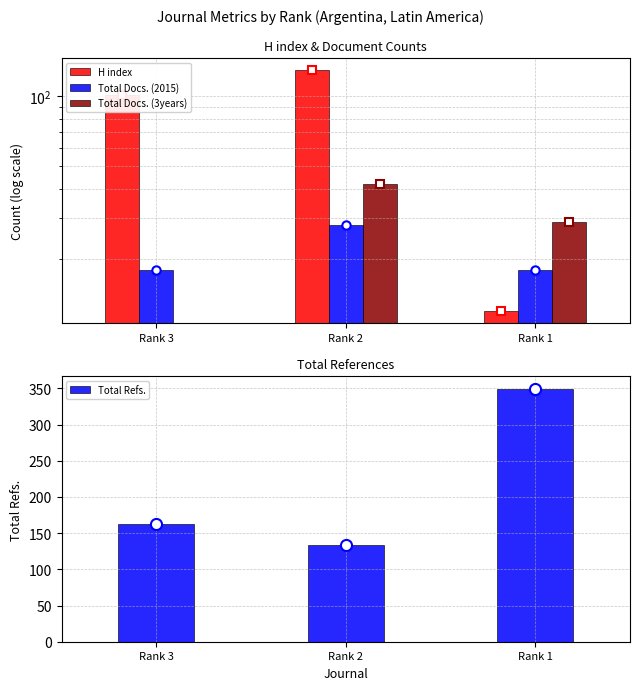

Which series has the widest spread of values?

Total Refs.